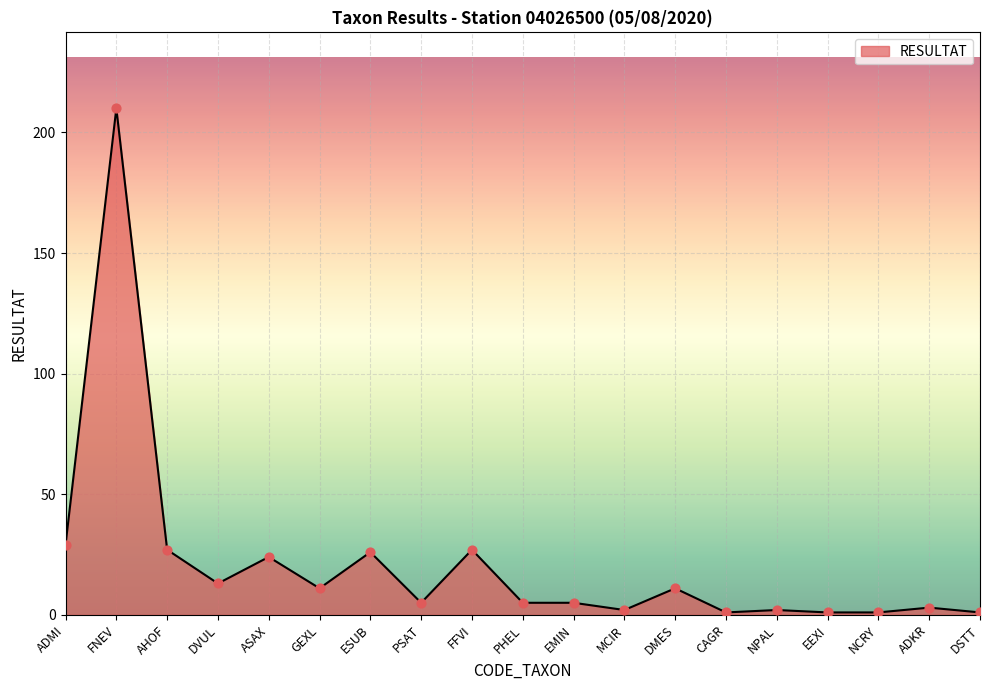

What is the ratio of the value at ESUB to the value at GEXL?

2.4